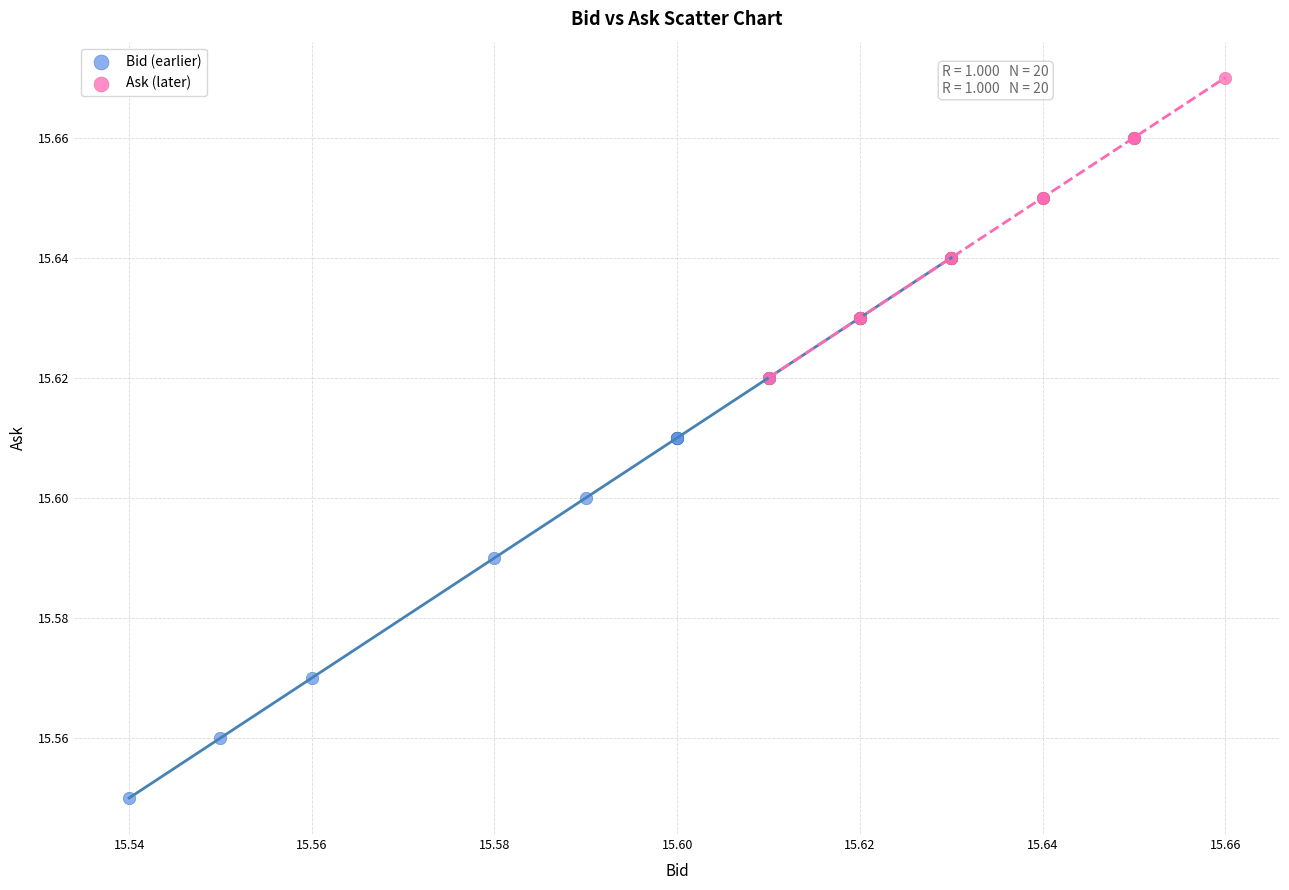

Which series contains the lowest Y value?

Bid (earlier)